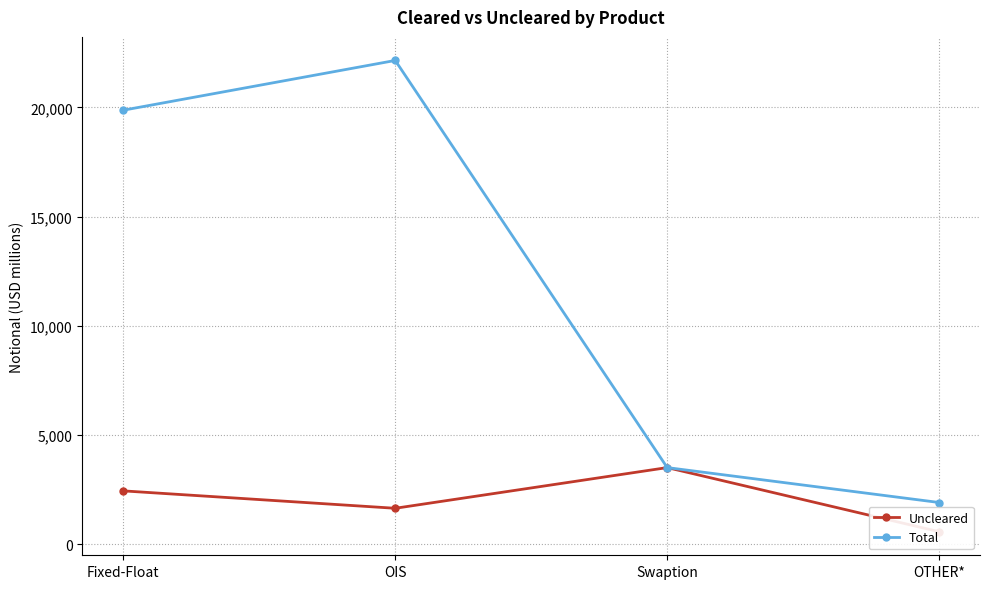

Read the Total value at OTHER*, to the nearest 100.

1900